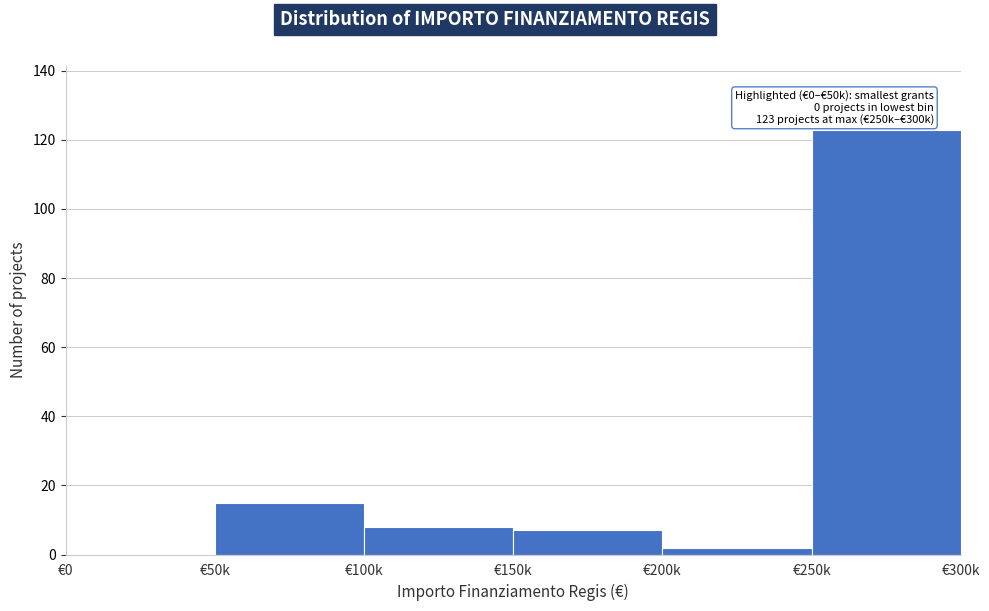

Reading right to left, list all the values displayed in this chart.

€250k=123	€200k=2	€150k=7	€100k=8	€50k=15	€0=0